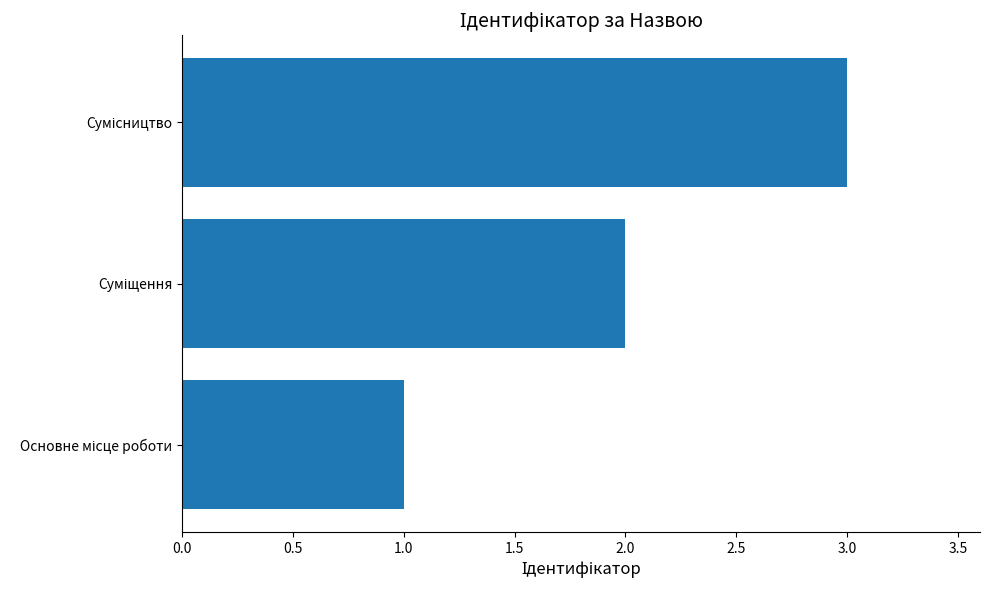

What is the minimum value shown in the chart?

1